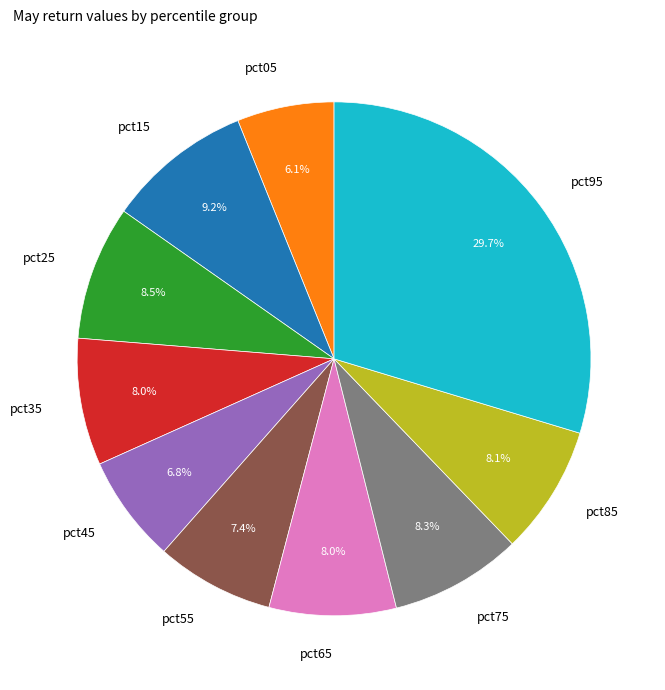

To the nearest percent, what is the average slice percentage?

10%